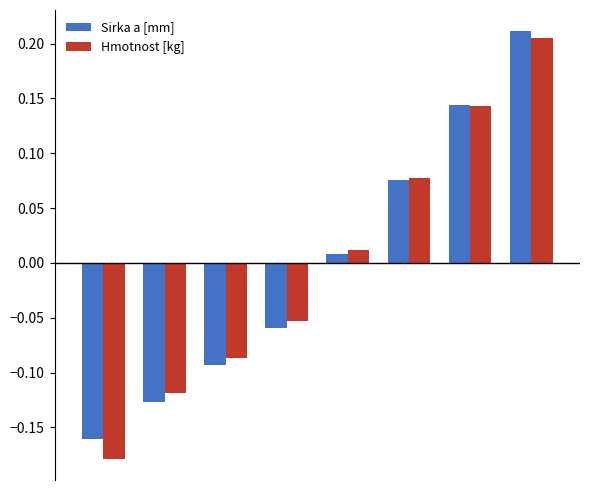

At how many categories does at least one series exceed 0?

4